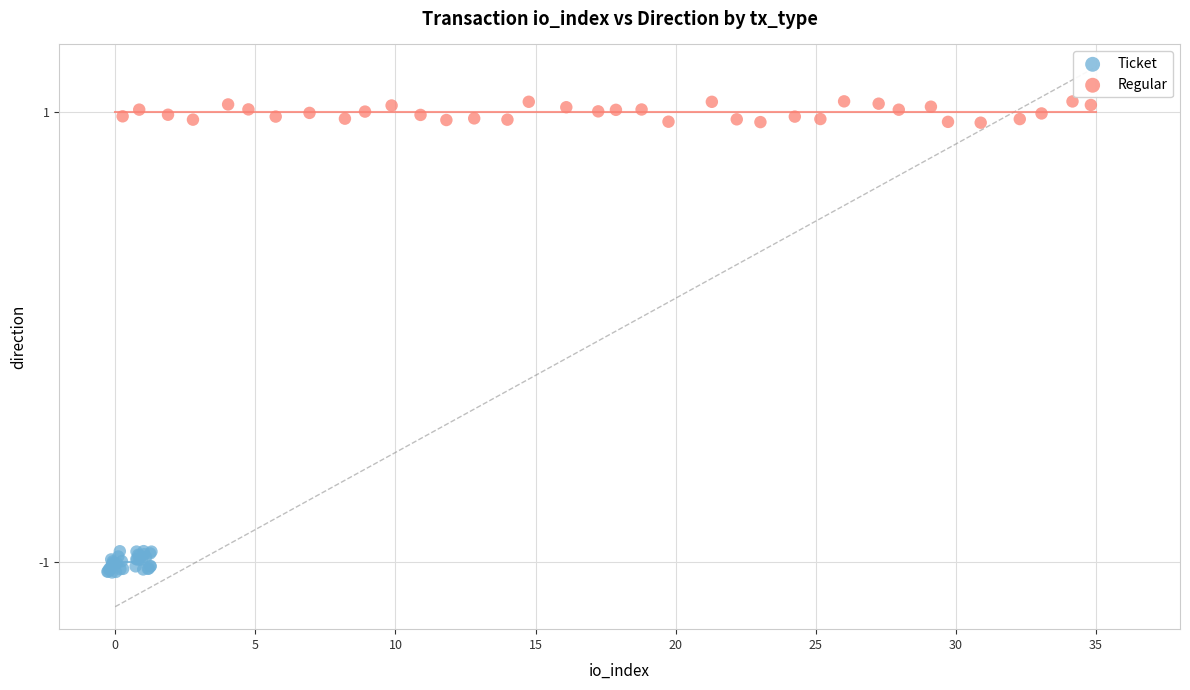

Which series reaches the maximum Y coordinate?

Regular